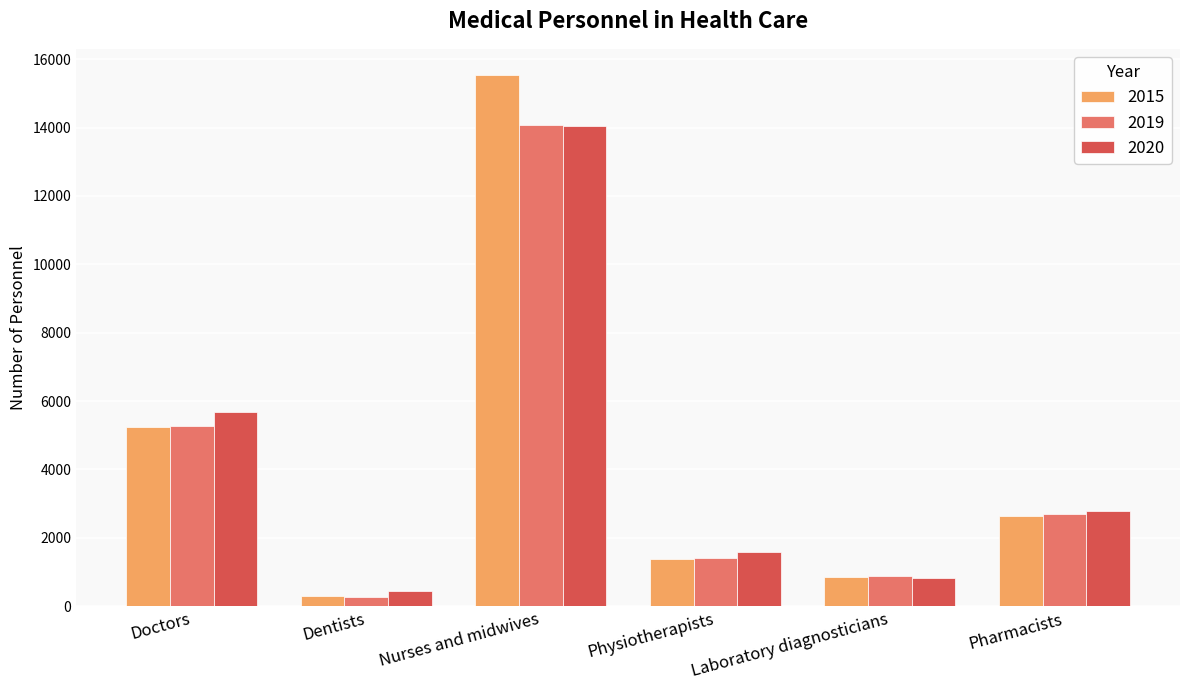

Reading left to right, list all the values displayed in this chart.

2015: 5231	304	15525	1370	845	2625
2019: 5270	270	14085	1408	879	2689
2020: 5674	454	14050	1572	817	2778